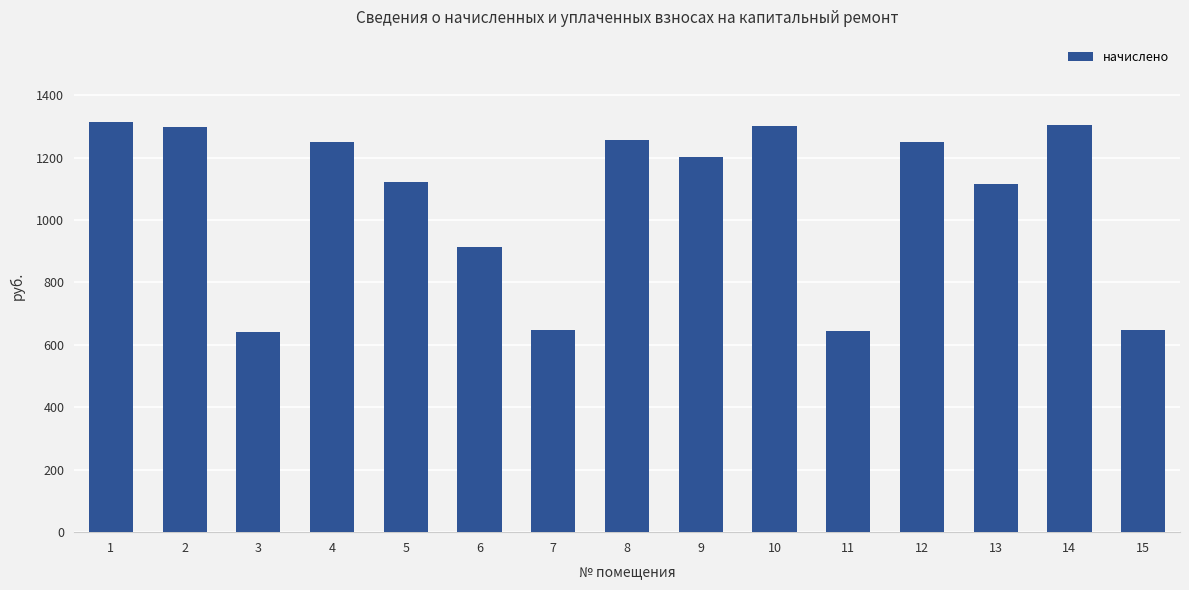

Are the bars grouped side by side (vs. stacked)?

No